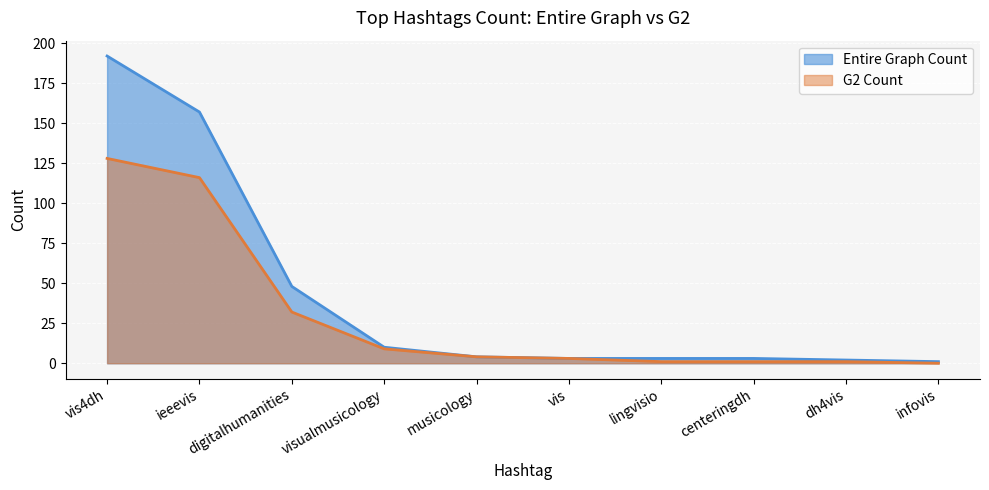

At which label is Entire Graph Count closest to 96?

digitalhumanities